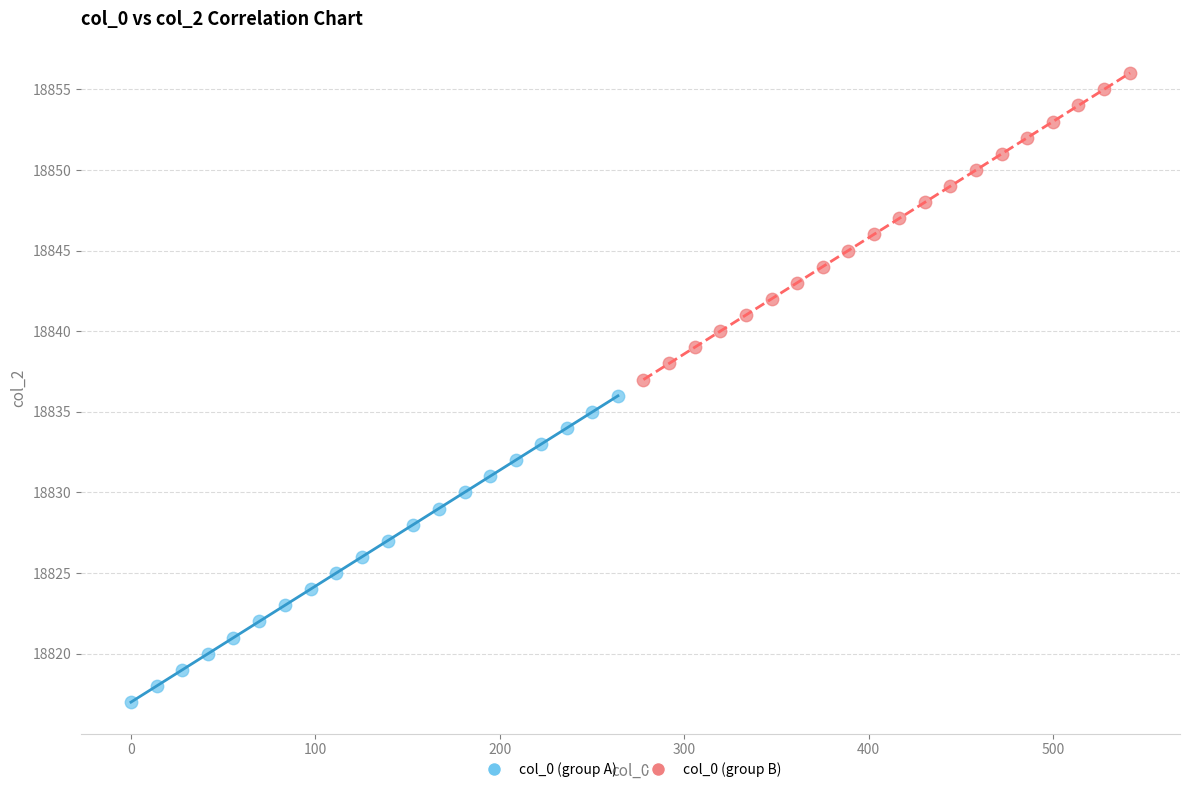

Which series contains the highest Y value?

col_0 (group B)